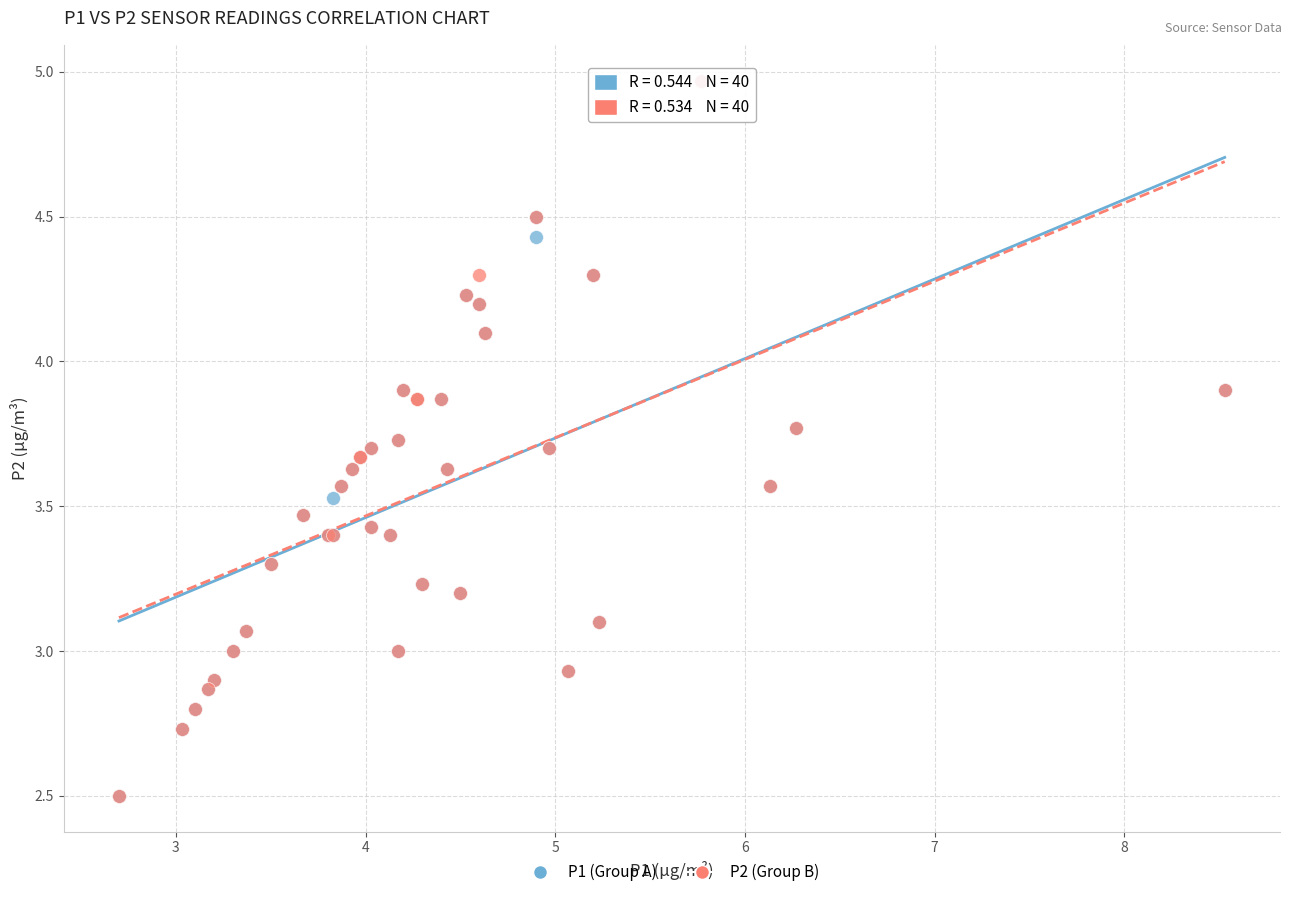

What are all the series names shown in the legend?

P1 (Group A), P2 (Group B)